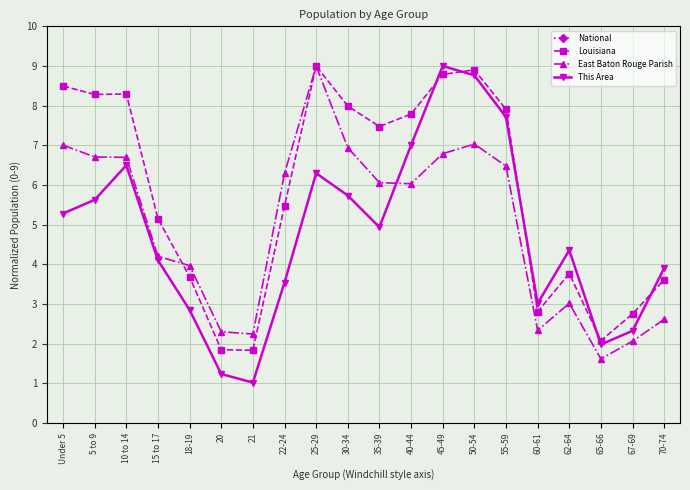

What is the label of the 9th point from the left?

25-29